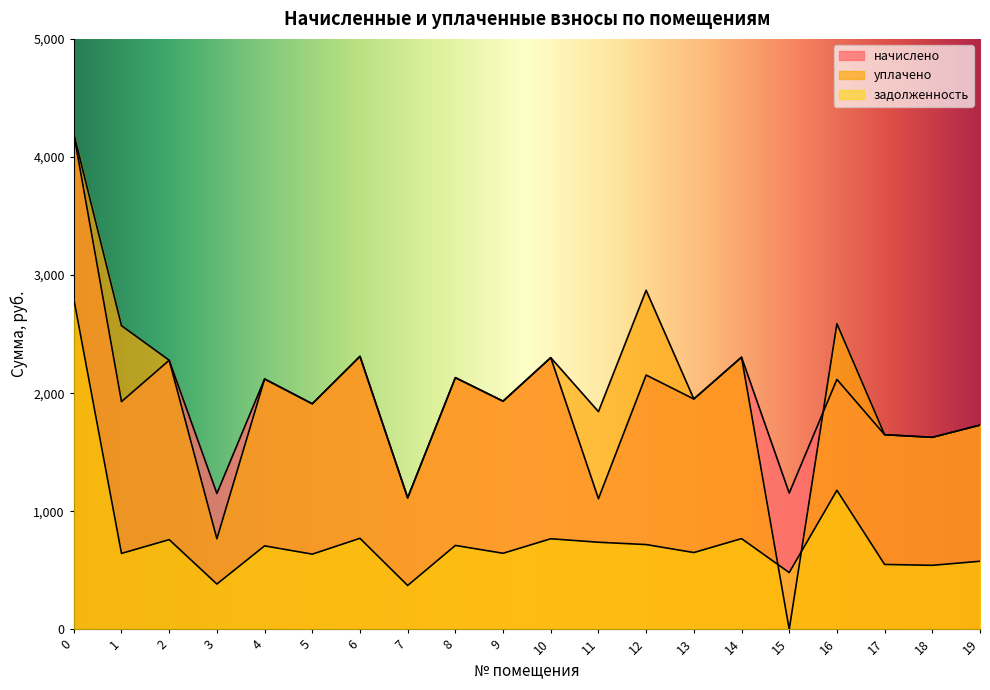

Reading left to right, transcribe all the data shown in this chart.

начислено: 0=4195.8	1=1928.3	2=2278.6	3=1150.3	4=2120.0	5=1909.9	6=2311.7	7=1113.5	8=2131.1	9=1932.0	10=2300.7	11=1106.1	12=2153.2	13=1950.4	14=2304.4	15=1154.0	16=2116.3	17=1648.1	18=1626.0	19=1729.2
уплачено: 0=4195.8	1=2571.1	2=2278.6	3=766.9	4=2120.0	5=1909.9	6=2311.7	7=1113.5	8=2131.1	9=1932.0	10=2300.7	11=1843.5	12=2871.0	13=1950.4	14=2304.4	15=0.0	16=2588.1	17=1648.1	18=1626.0	19=1729.2
задолженность: 0=2797.2	1=642.8	2=759.5	3=383.4	4=706.7	5=636.6	6=770.6	7=371.2	8=710.4	9=644.0	10=766.9	11=737.4	12=717.7	13=650.1	14=768.1	15=480.5	16=1177.2	17=549.4	18=542.0	19=576.4